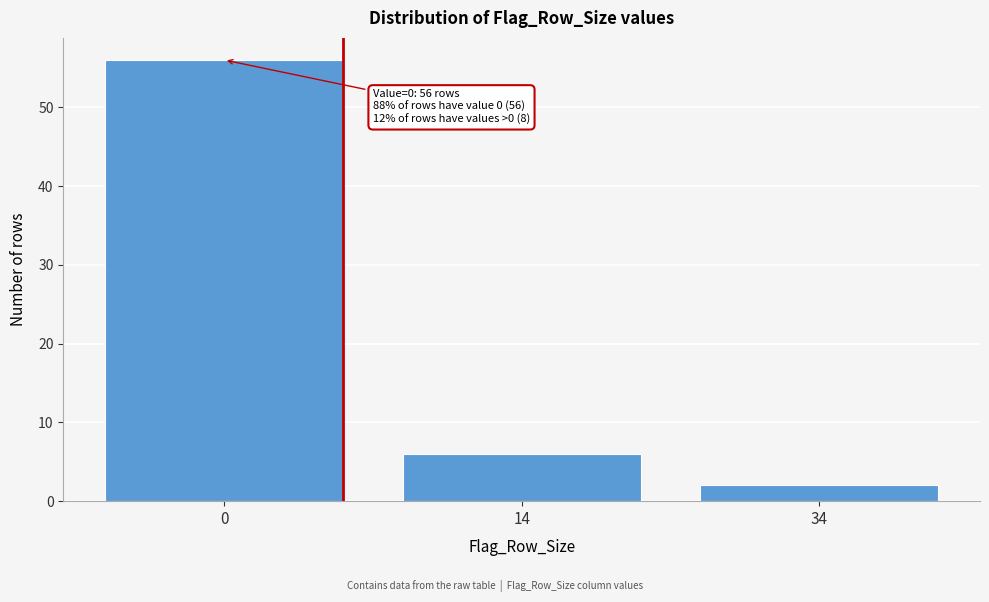

Reading right to left, what are all the values shown in this chart?

2	6	56